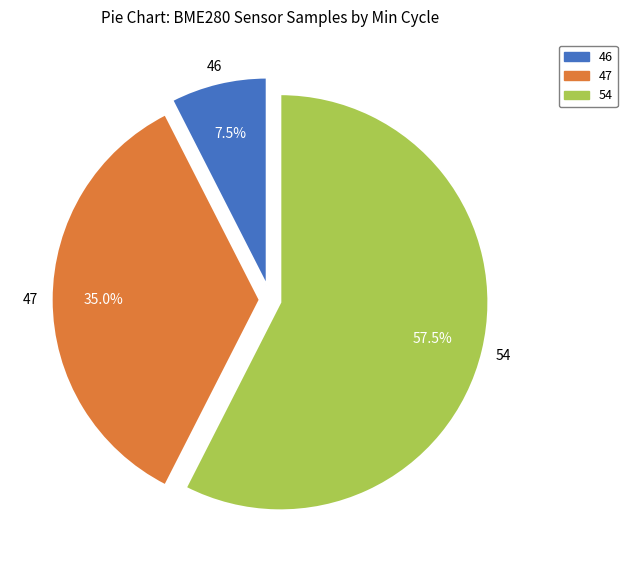

Rank the categories by value from highest to lowest.

54, 47, 46